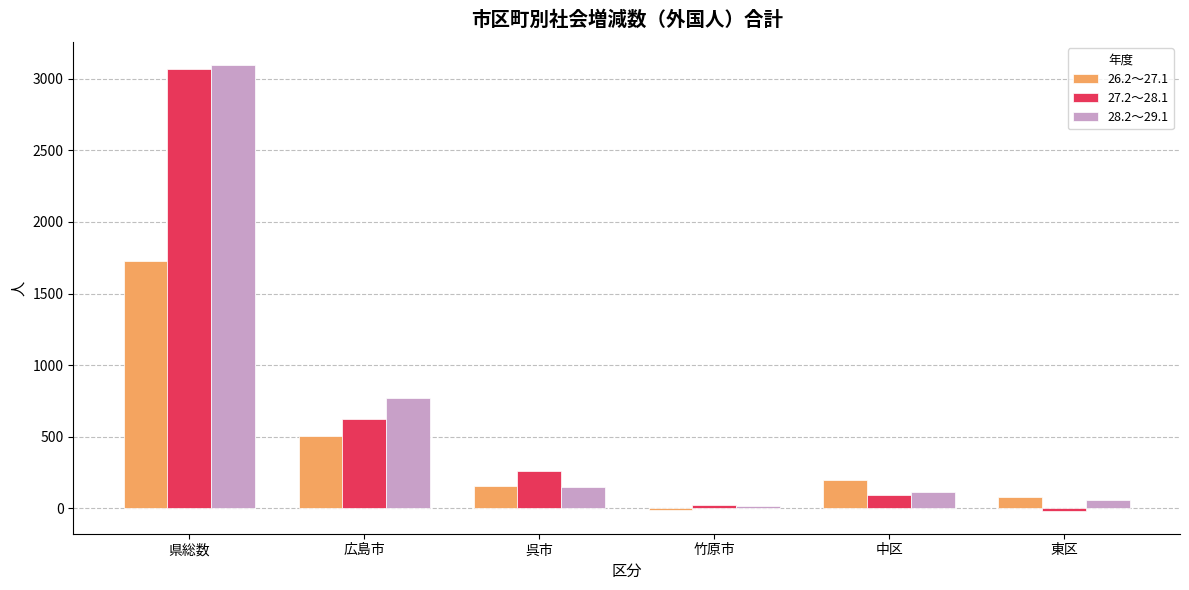

The value of 27.2～28.1 at 広島市 is 624. True or false?

True